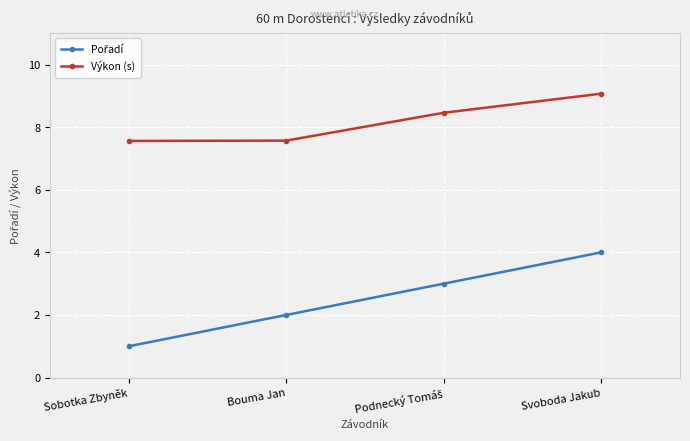

What is the label of the 1st point from the left?

Sobotka Zbyněk